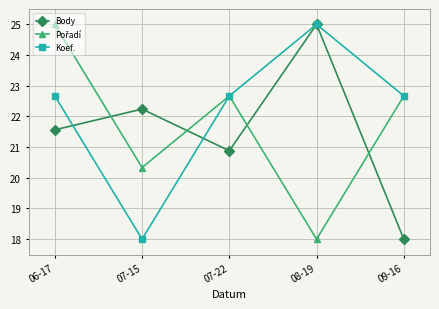

How many series are shown in this chart?

3